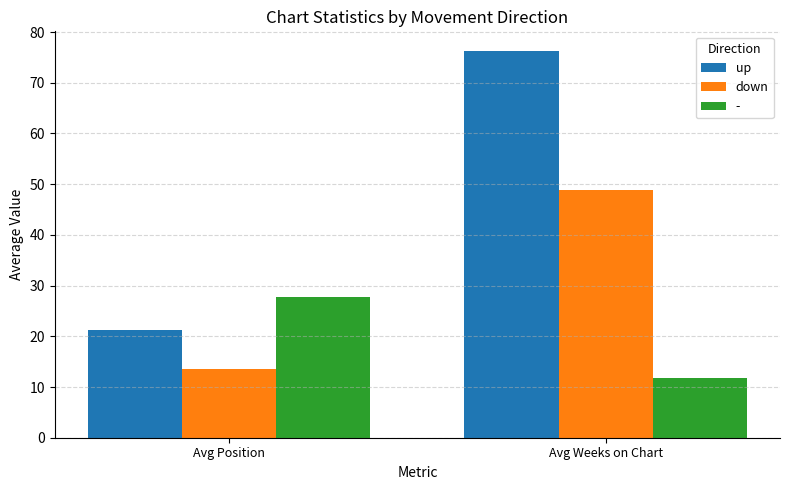

Are the bars grouped side by side (vs. stacked)?

Yes